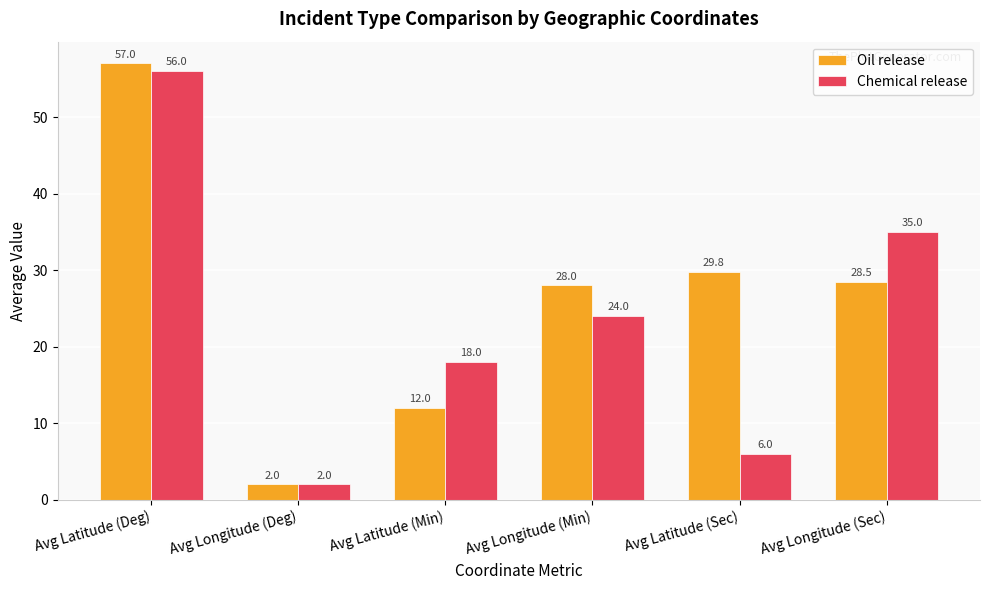

Is it true that Chemical release equals 56.2 at Avg Longitude (Sec)?

False